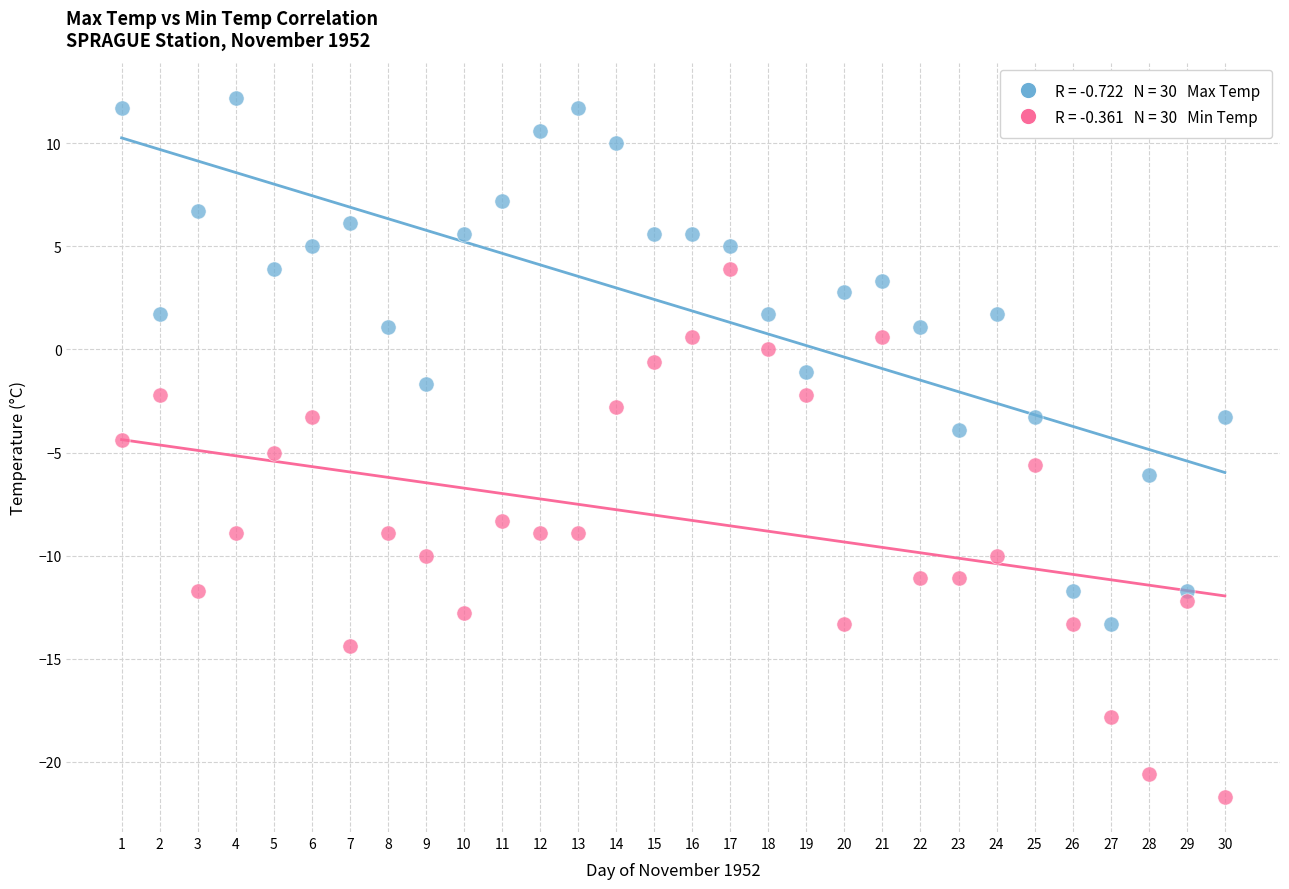

Across all data points, what is the range of X values (max minus min)?

29.0